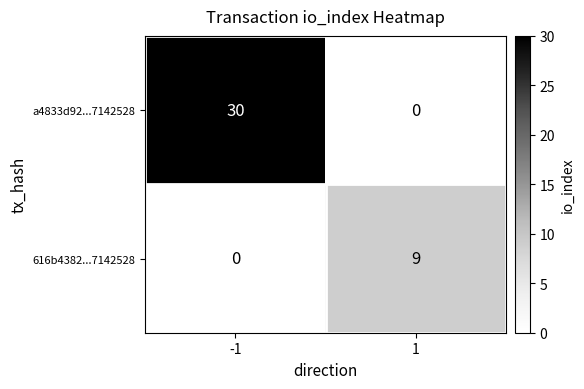

At which category does the chart reach its peak across all series?

-1